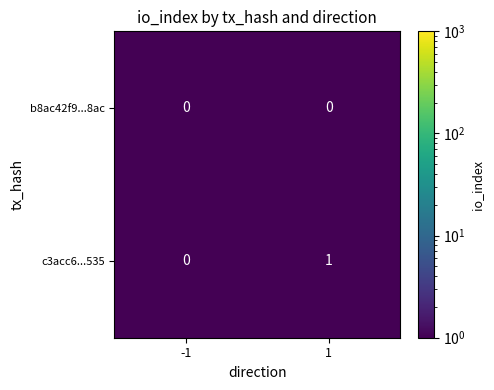

Which series has the largest total across all categories?

c3acc6...535